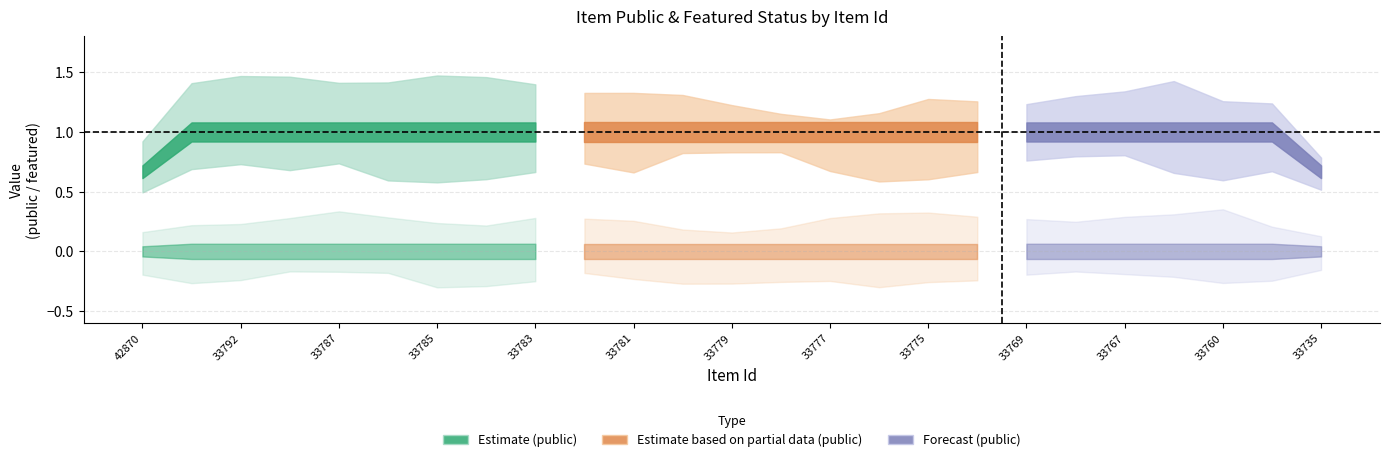

Is it true that featured equals 0 at 33770?

True